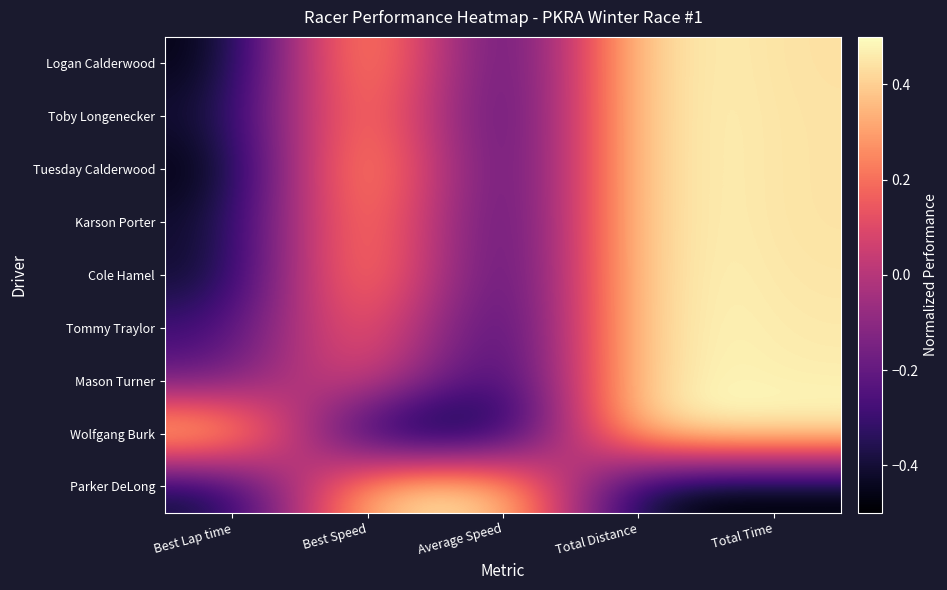

Which series has the largest total across all categories?

Logan Calderwood